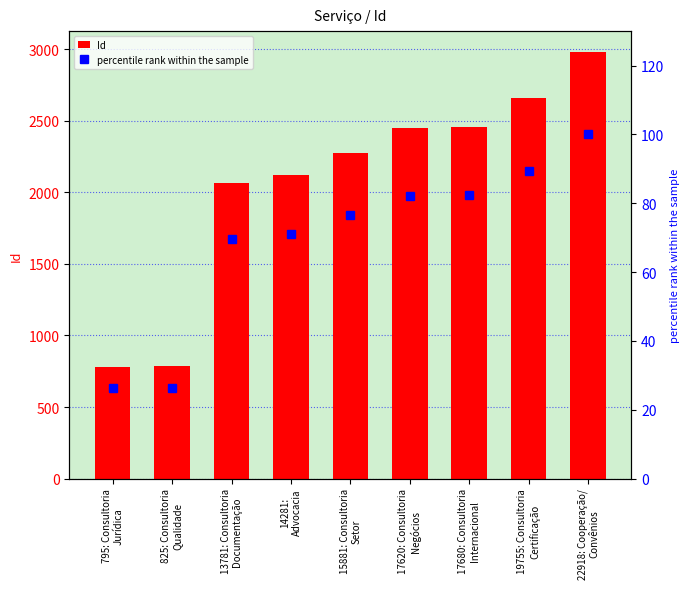

Which has a higher value, 15881: Consultoria
Setor or 19755: Consultoria
Certificação?

19755: Consultoria
Certificação